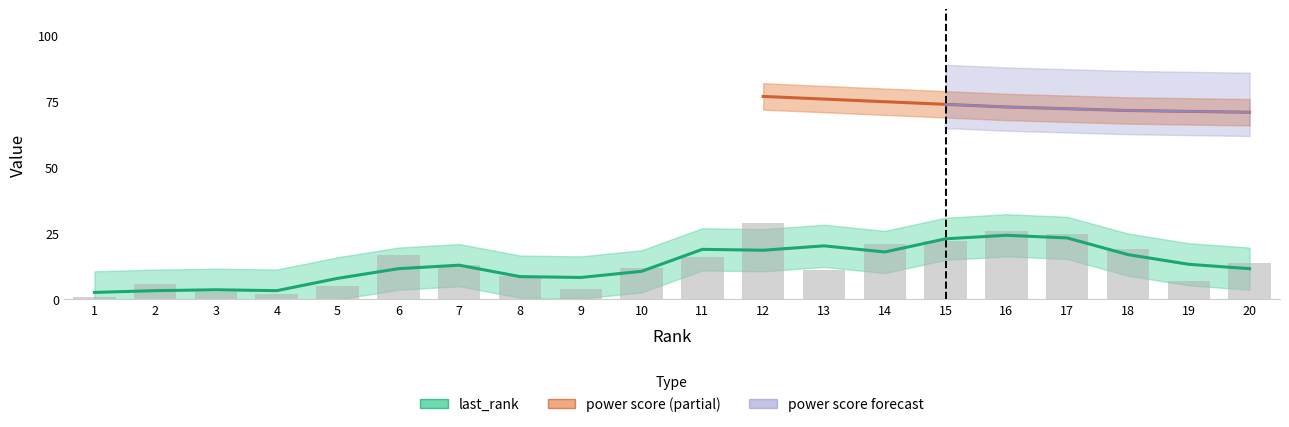

List the labels in order of value, smallest first.

1, 4, 3, 9, 5, 2, 19, 8, 13, 10, 7, 20, 11, 6, 18, 14, 15, 17, 16, 12